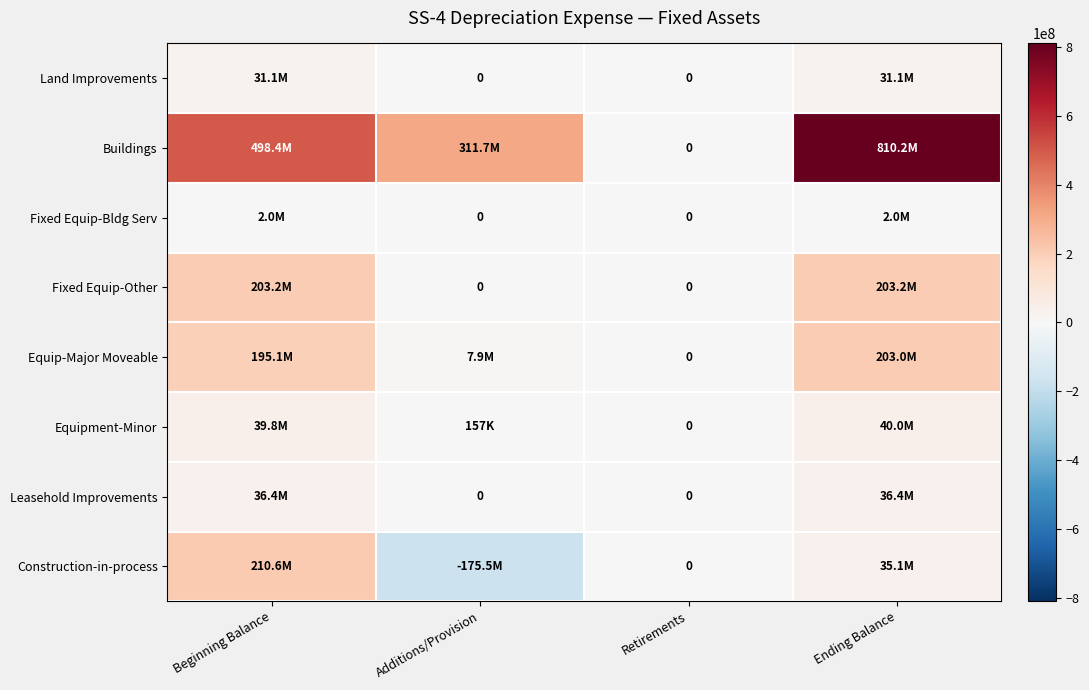

How many data points in Fixed Equip-Other are less than 203228958?

2